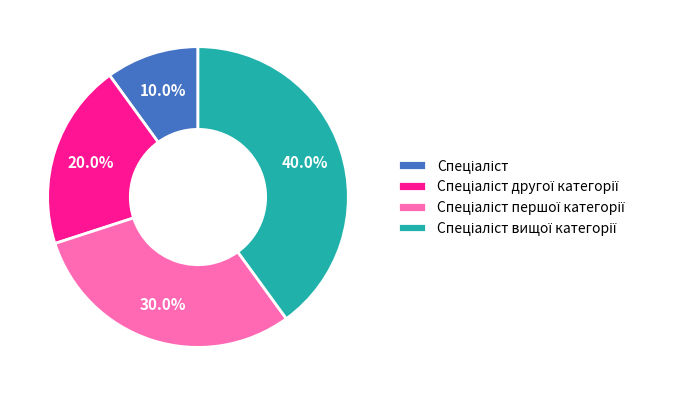

Is there a majority slice in this chart?

No